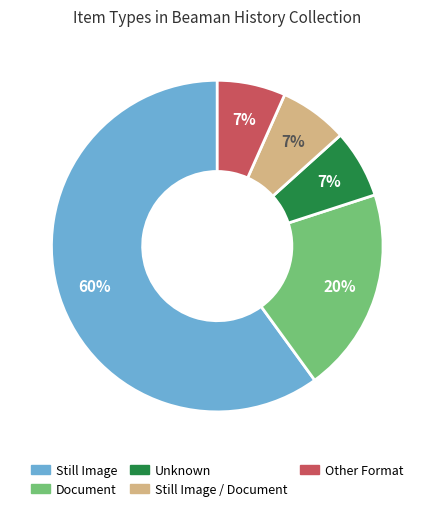

Between Still Image / Document and Still Image, which is larger?

Still Image